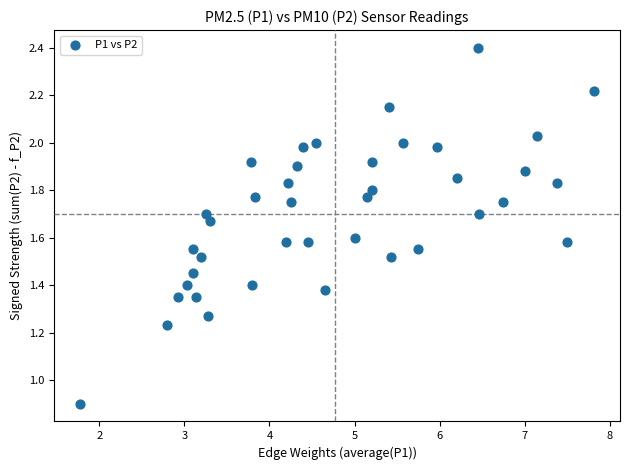

What is the range of X values (max minus min)?

6.1